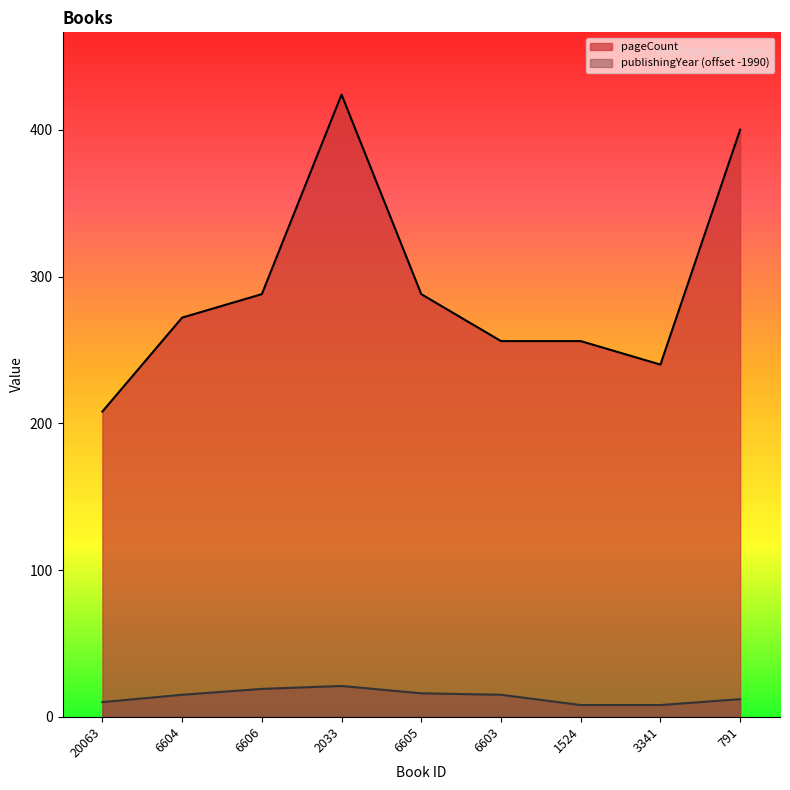

What is the maximum value for pageCount?

424